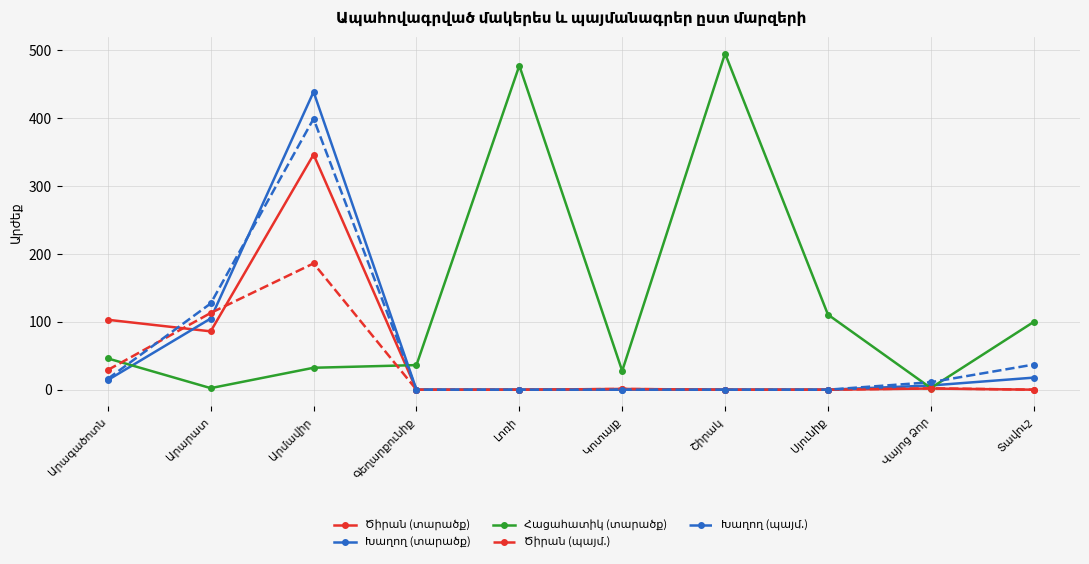

What is the greatest value displayed?

495.1